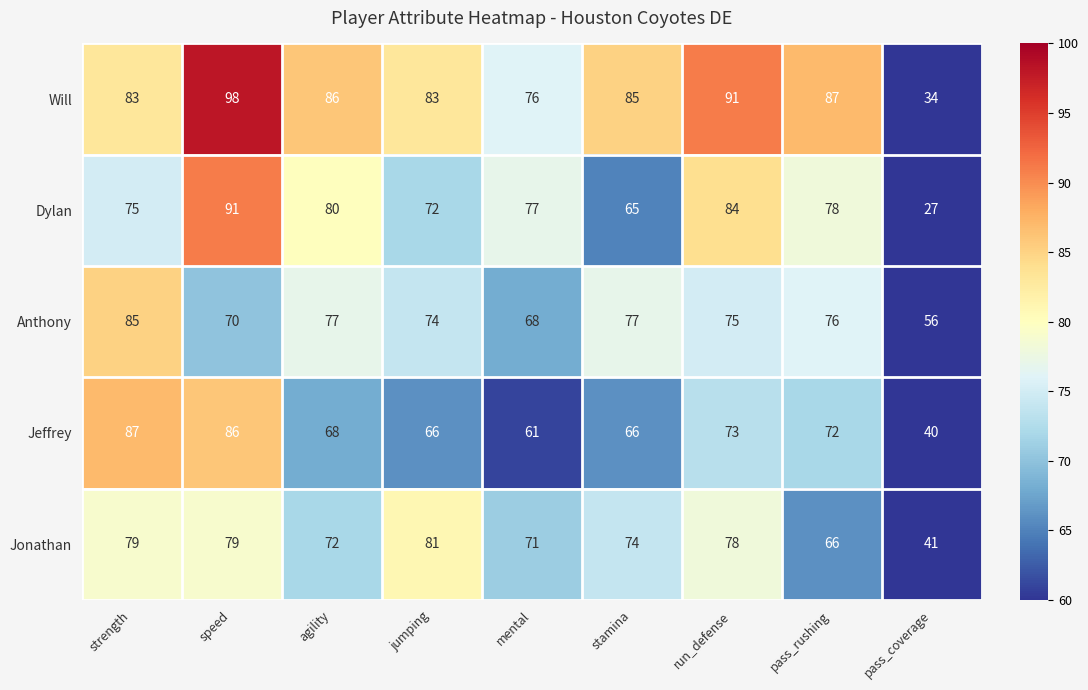

What is the difference between the maximum and second lowest values in the Dylan series?

26